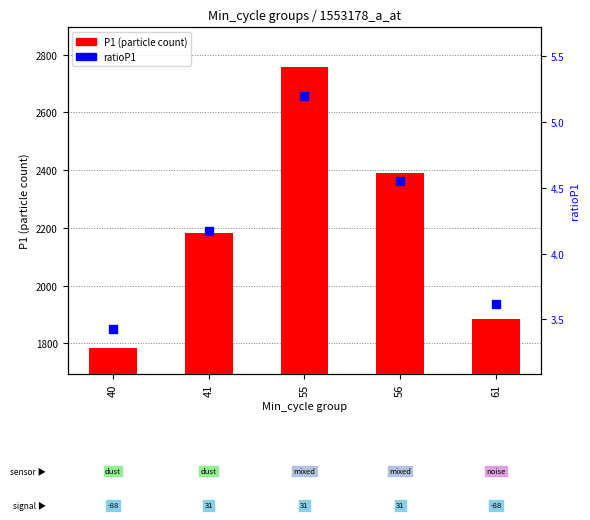

Which series has the largest Y range (max minus min)?

P1 (particle count)